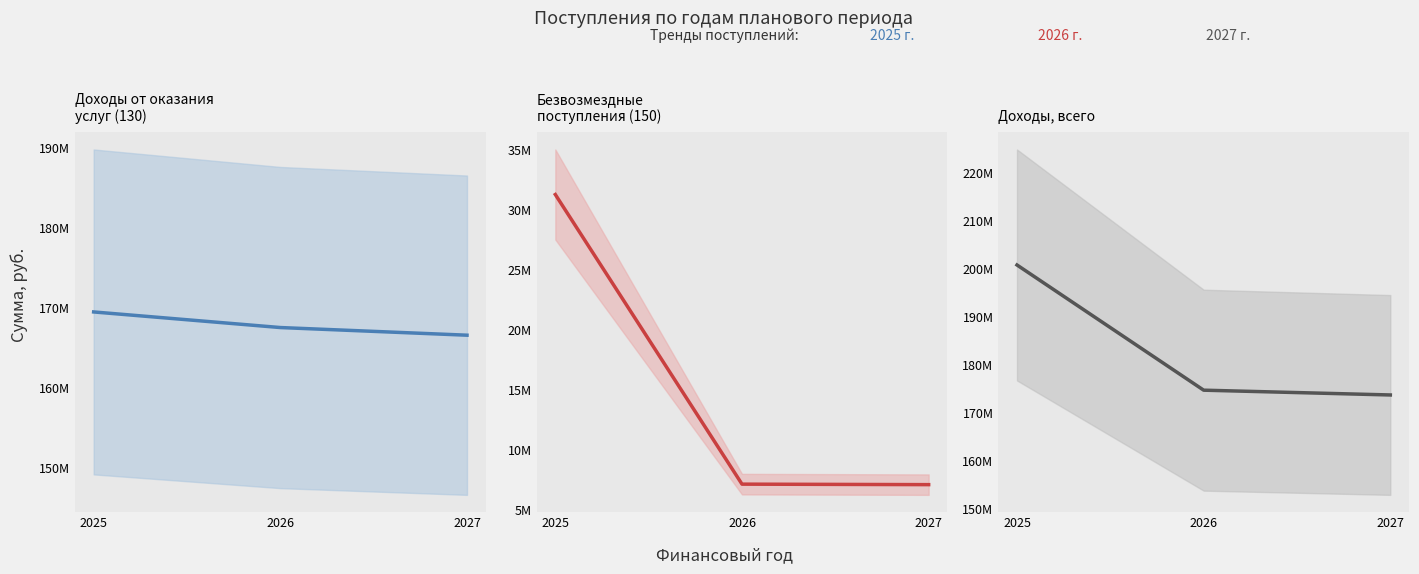

Rank the categories by Доходы, всего value from highest to lowest.

2025, 2026, 2027